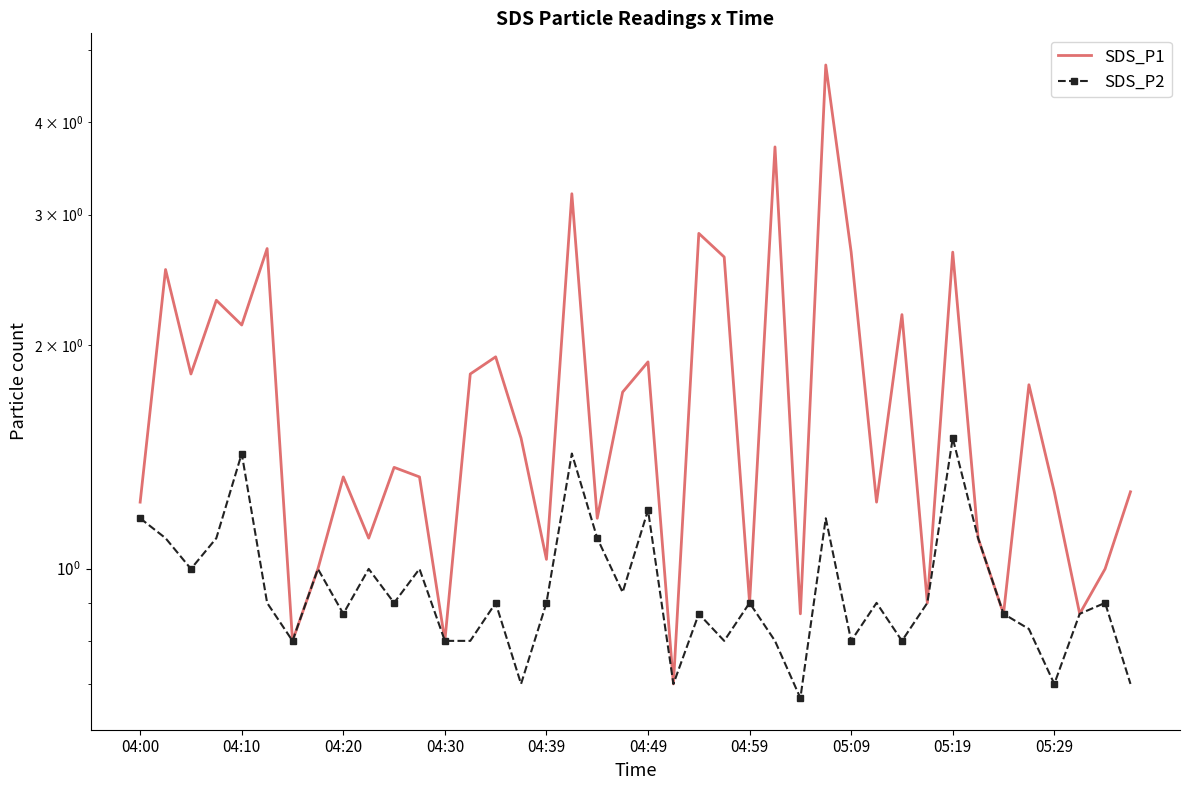

At 04:30, list the series in order from smallest to largest.

SDS_P1, SDS_P2